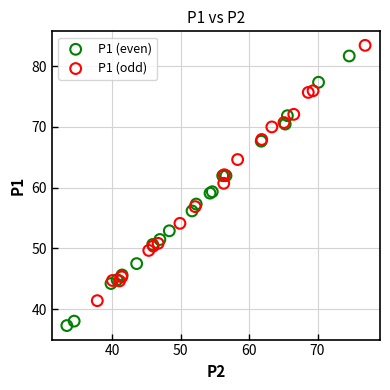

Which series contains the lowest Y value?

P1 (even)